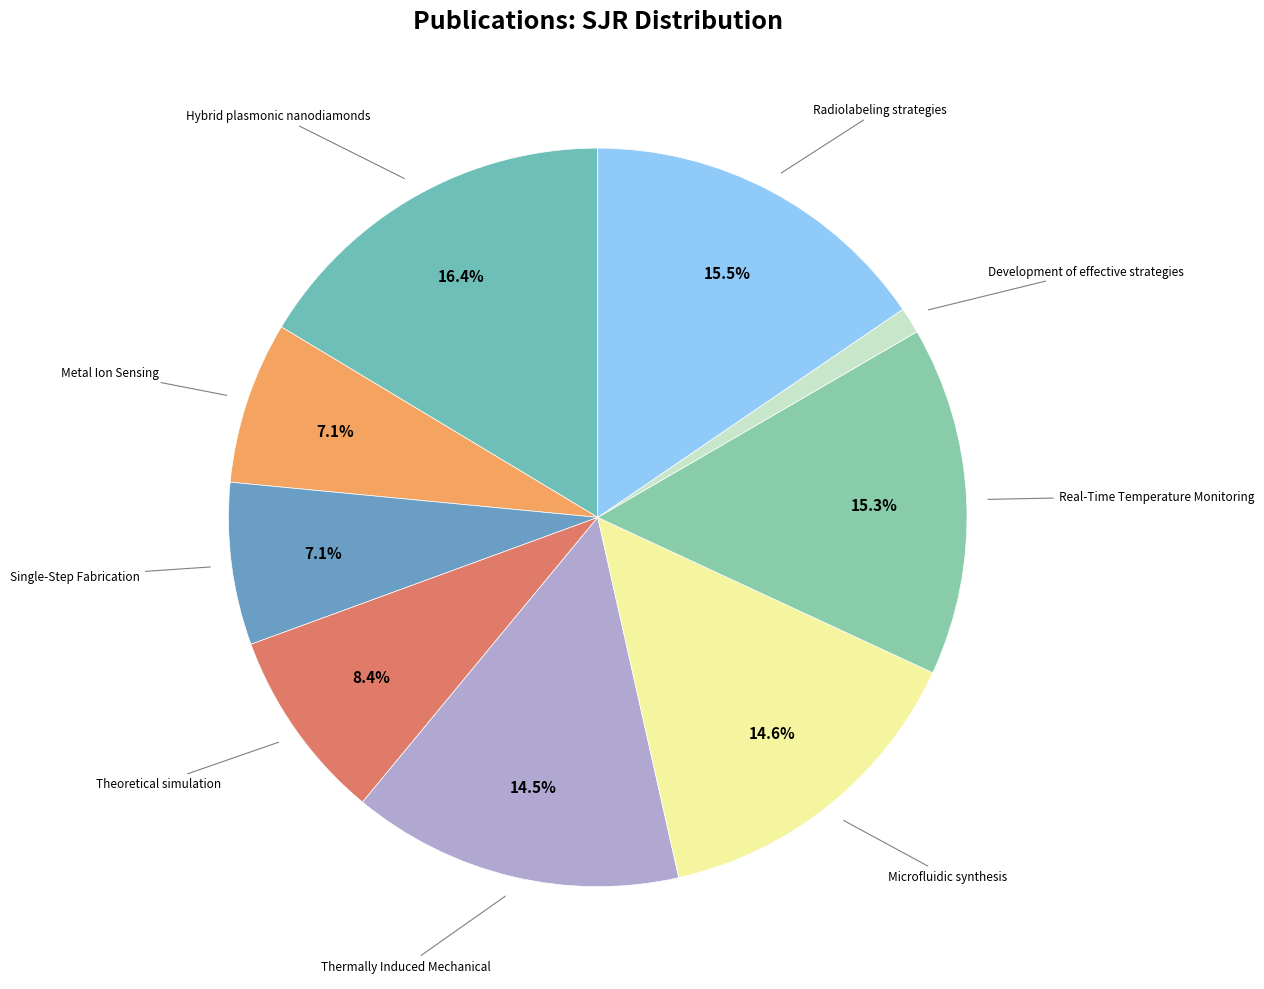

Rank the categories by value from highest to lowest.

Hybrid plasmonic nanodiamonds, Radiolabeling strategies, Real-Time Temperature Monitoring, Microfluidic synthesis, Thermally Induced Mechanical, Theoretical simulation, Metal Ion Sensing, Single-Step Fabrication, Development of effective strategies